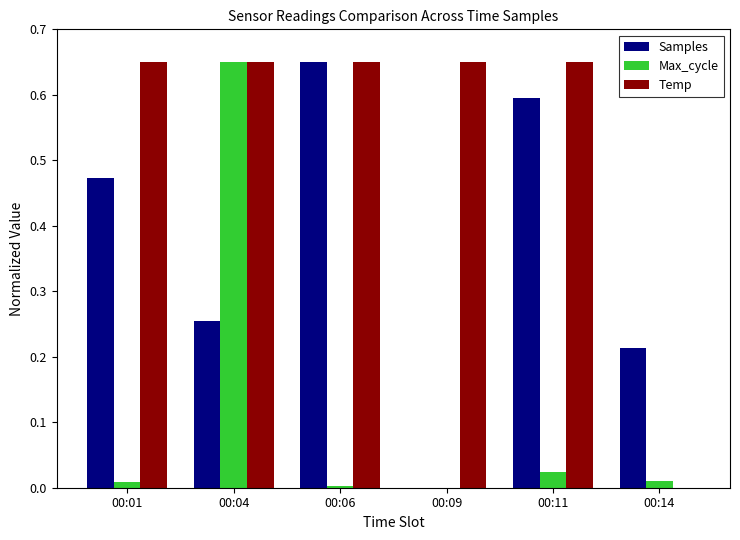

Between 00:09 and 00:14, which series saw the biggest shift?

Temp